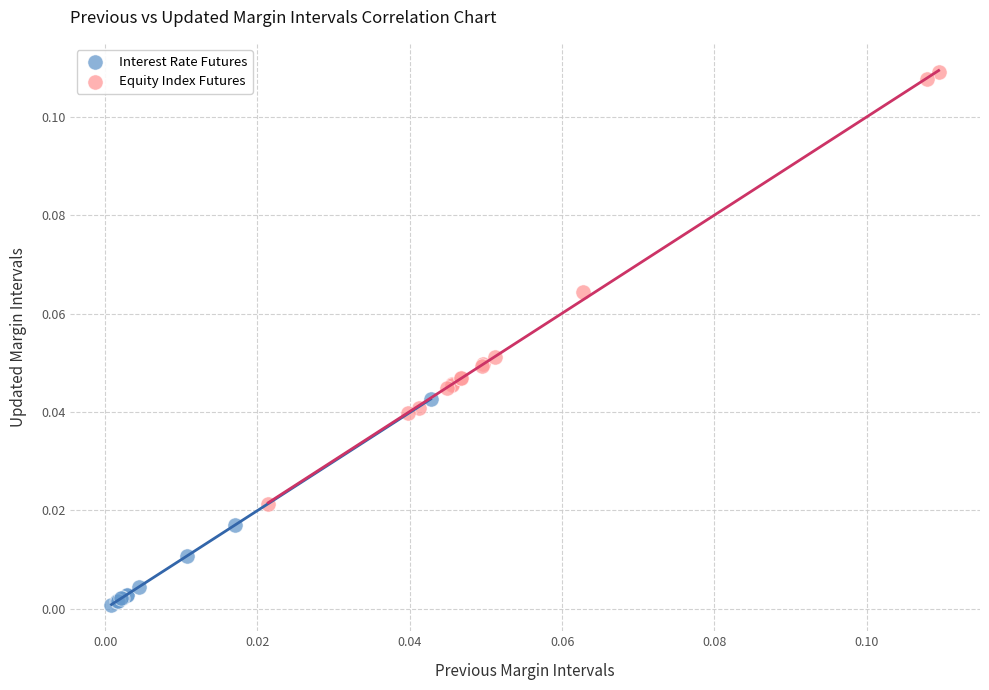

Which series reaches the maximum Y coordinate?

Equity Index Futures